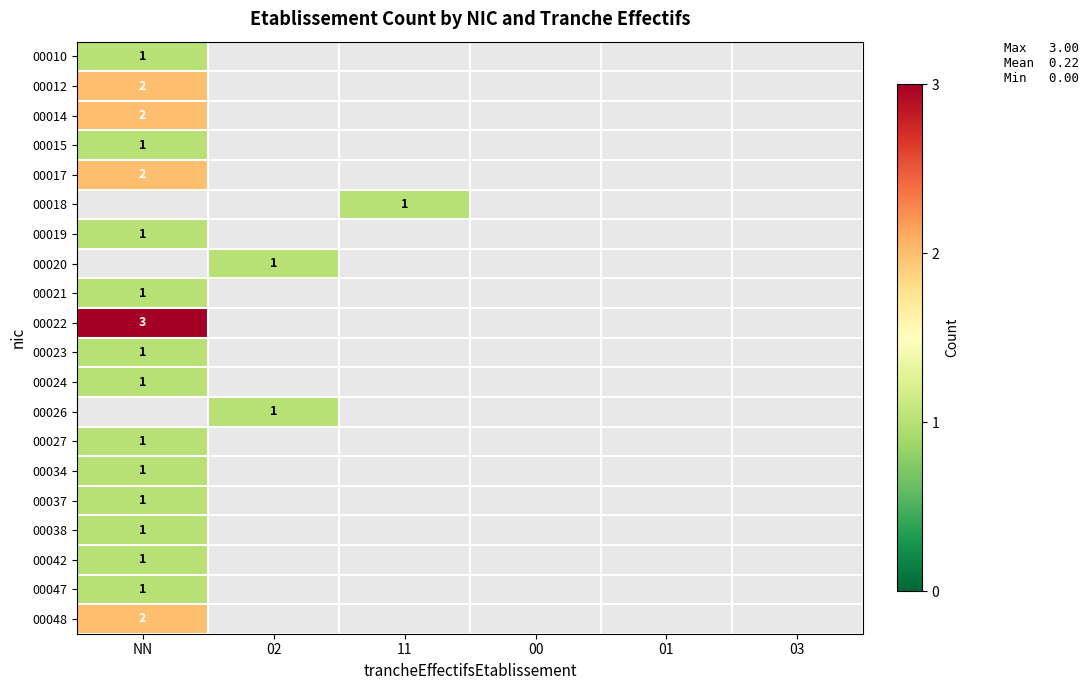

The 00034 series shows 1 at NN. True or false?

True